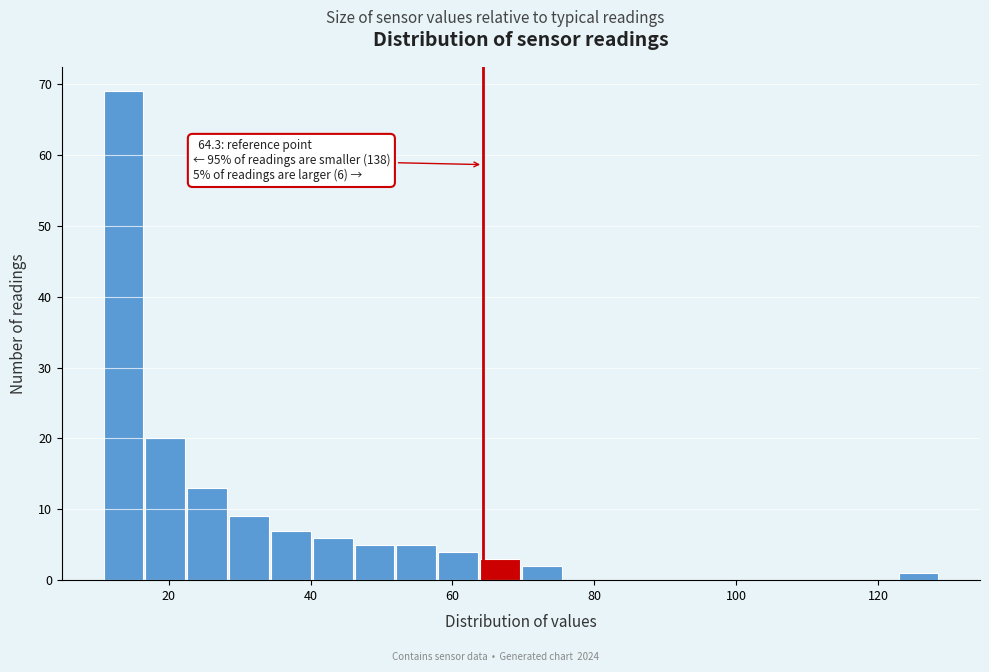

Read against the x-axis, roughly where is the centre of the tallest bar?

14